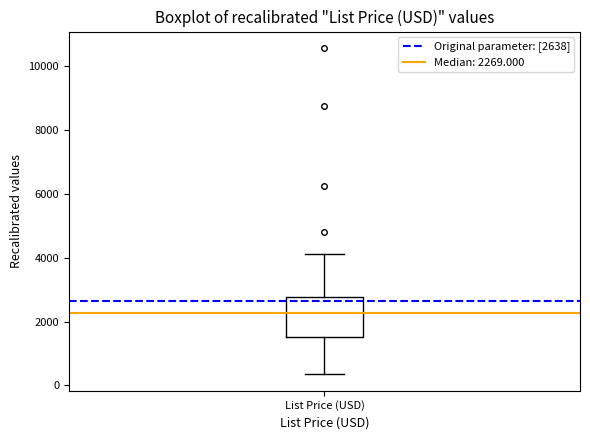

Where does the upper whisker of the box for List Price (USD) end on the y-axis? The values are not printed on the chart, so give them approximately, as read against the axis.

4200